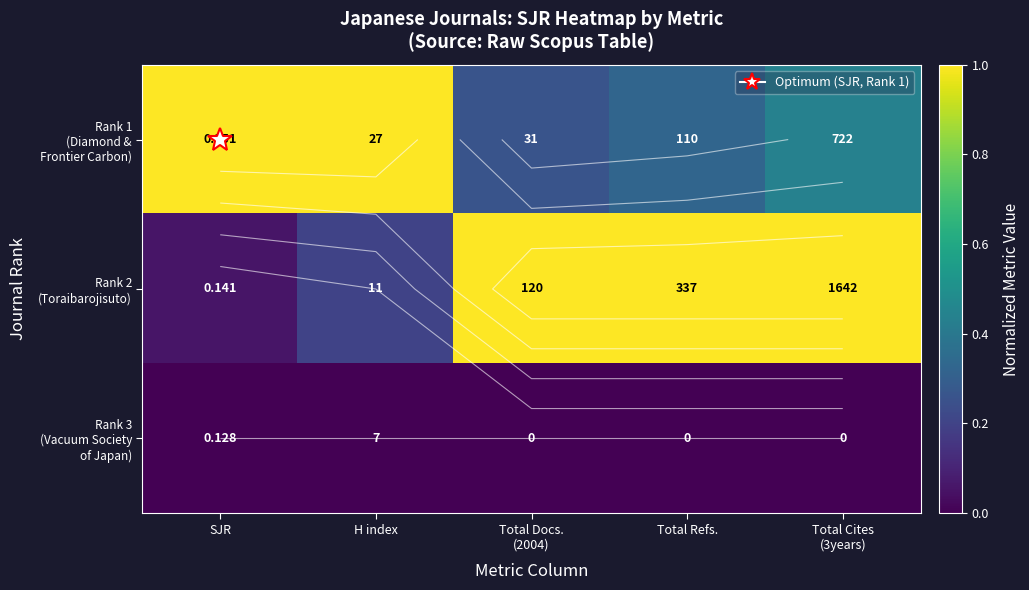

Rank the categories by Rank 1 (Diamond & Frontier Carbon) value from highest to lowest.

SJR, H index, Total Cites (3years), Total Refs., Total Docs. (2004)